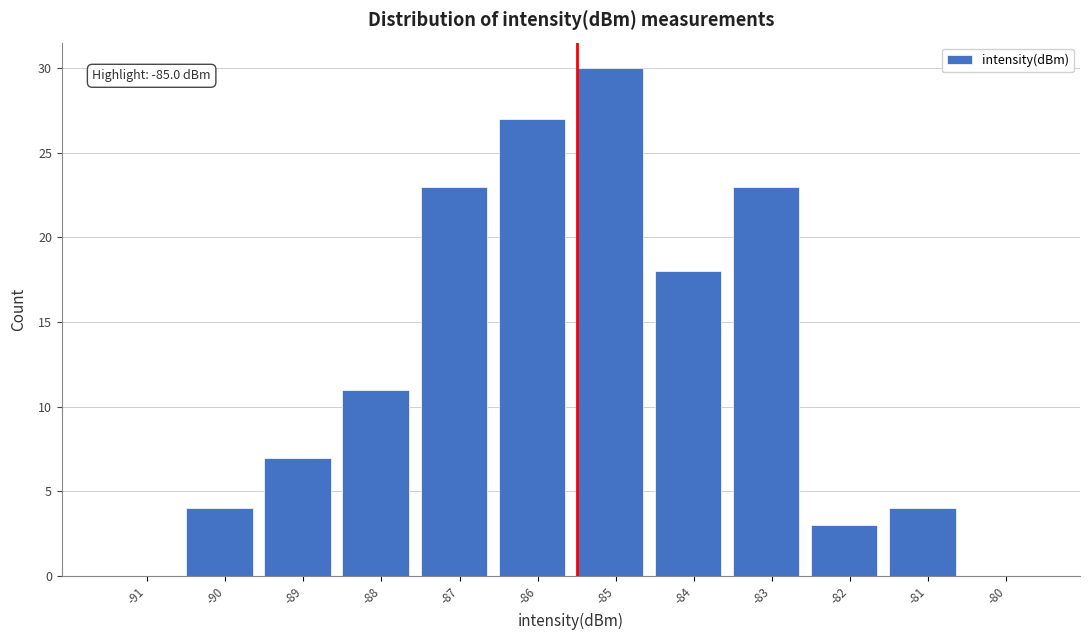

Reading left to right, extract all data points from this chart.

-91=0	-90=4	-89=7	-88=11	-87=23	-86=27	-85=30	-84=18	-83=23	-82=3	-81=4	-80=0